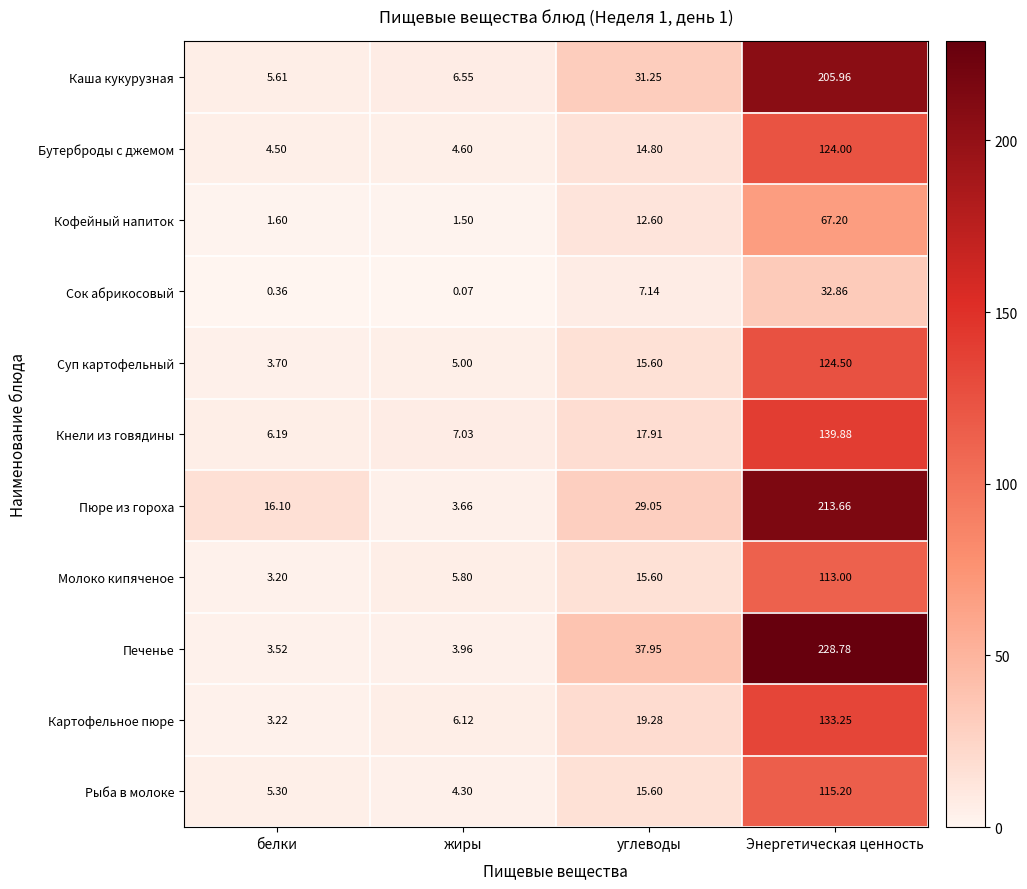

What is the difference between the highest and lowest values at углеводы?

30.8